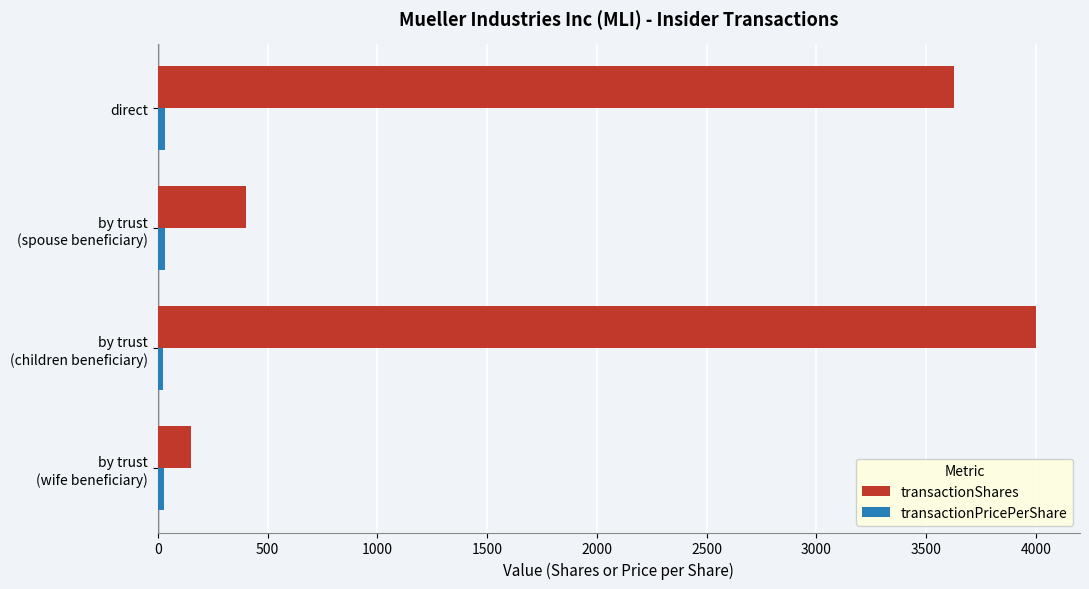

What is the lowest value of the transactionShares series?

150.0